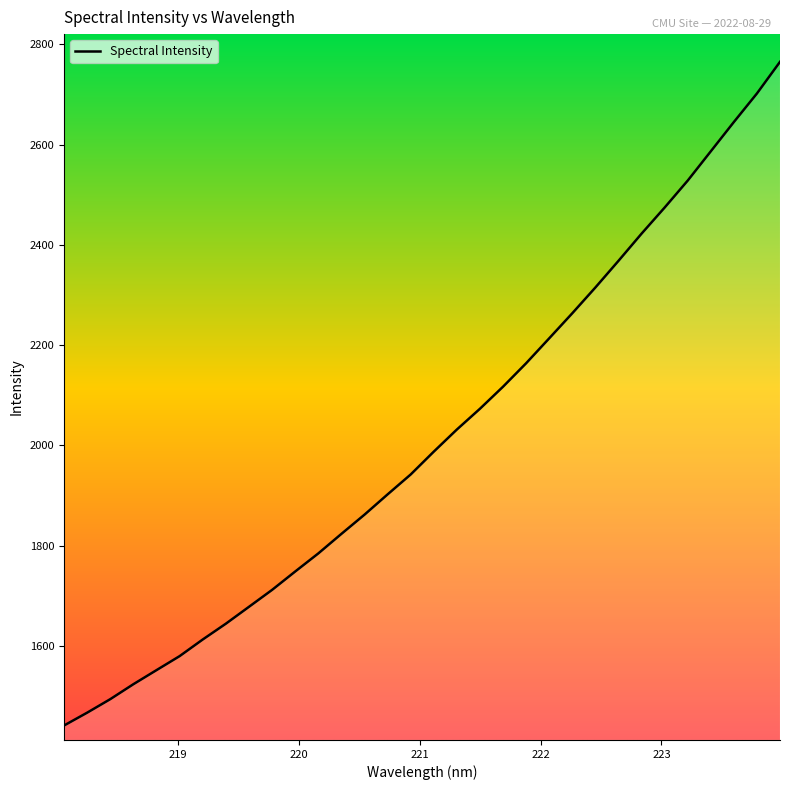

What is the greatest value displayed?

2765.1